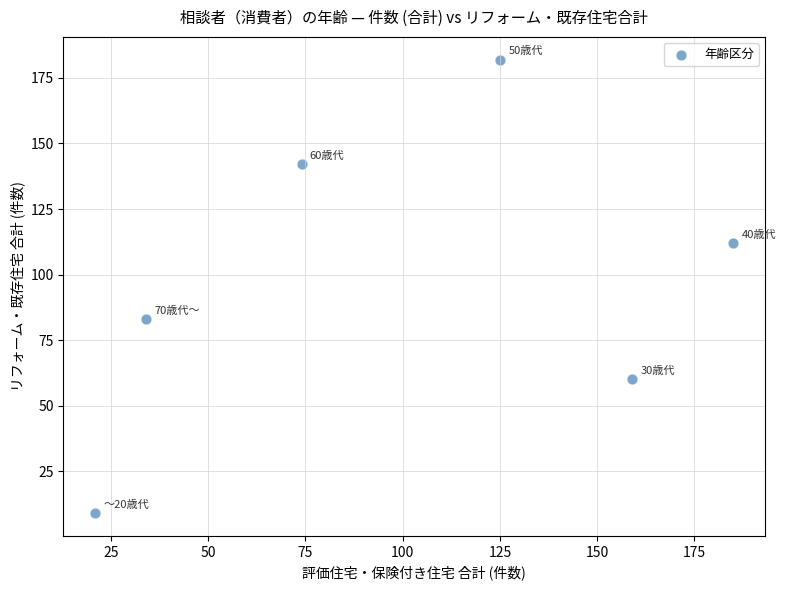

What Y value in the scatter plot is closest to 95?

83